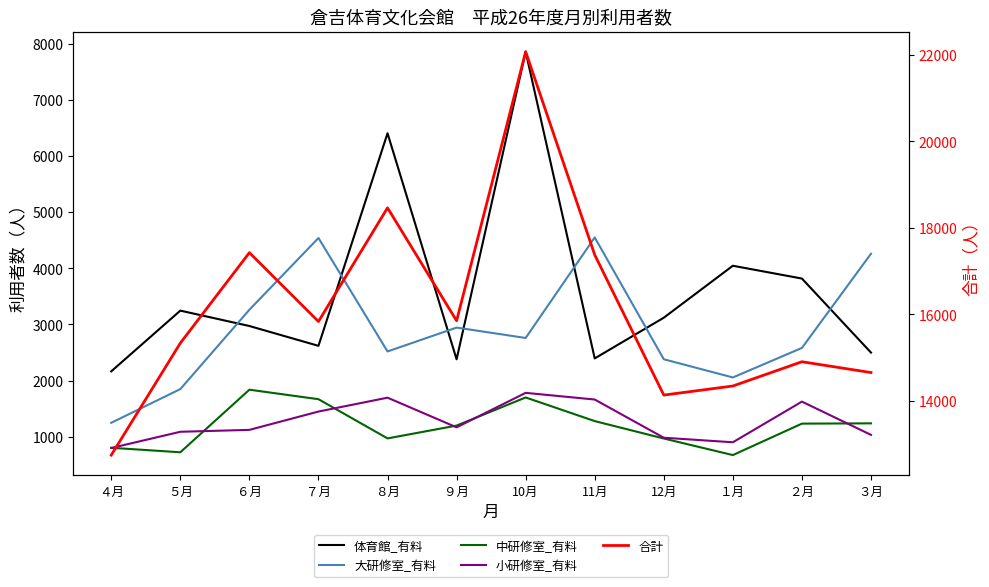

How many lines are shown in the chart?

5